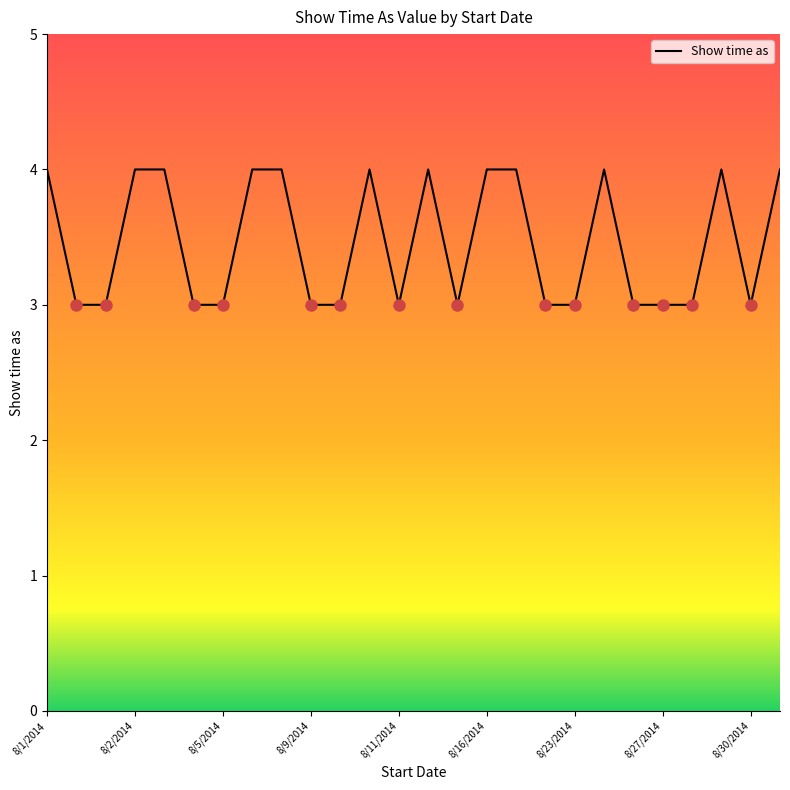

Count the number of data series in this chart.

1